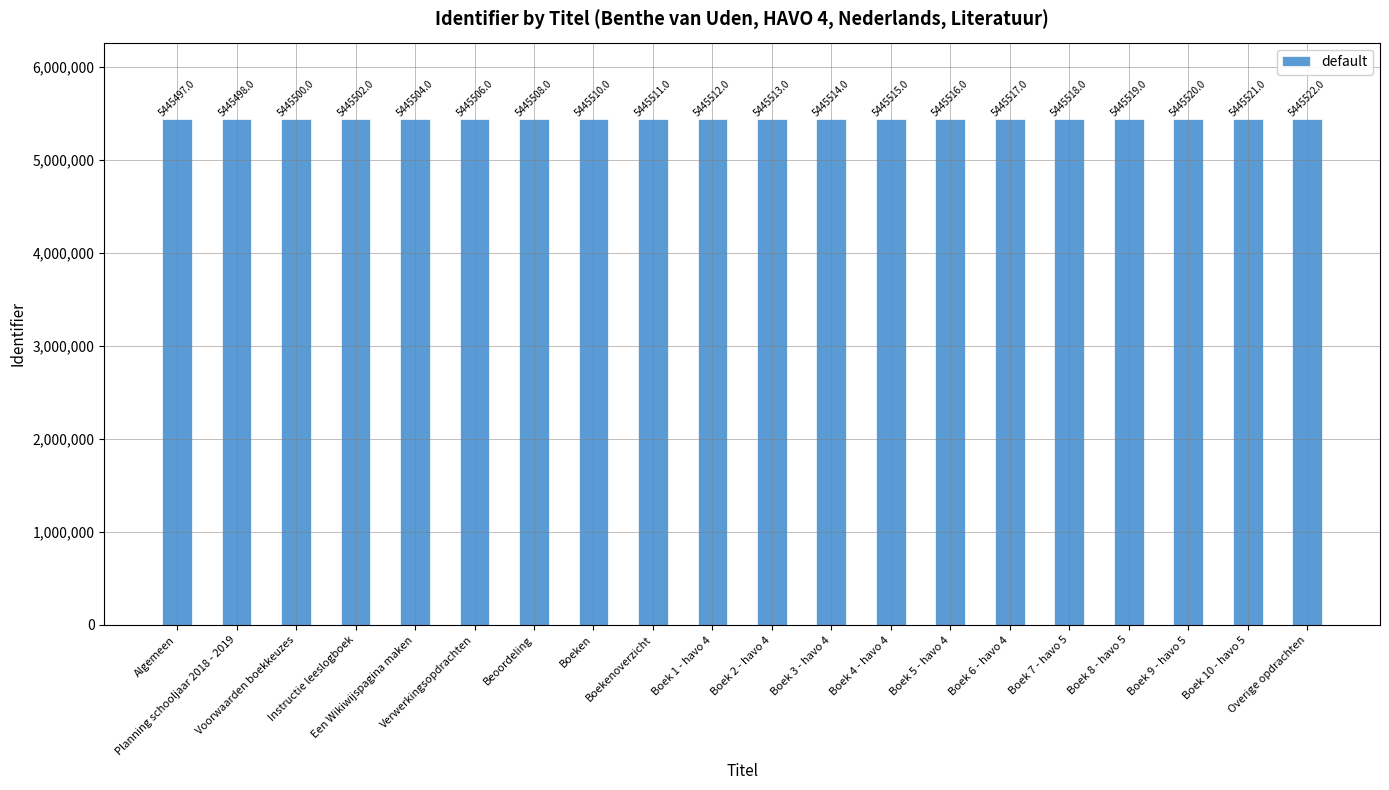

What is the difference between the maximum and minimum values?

25